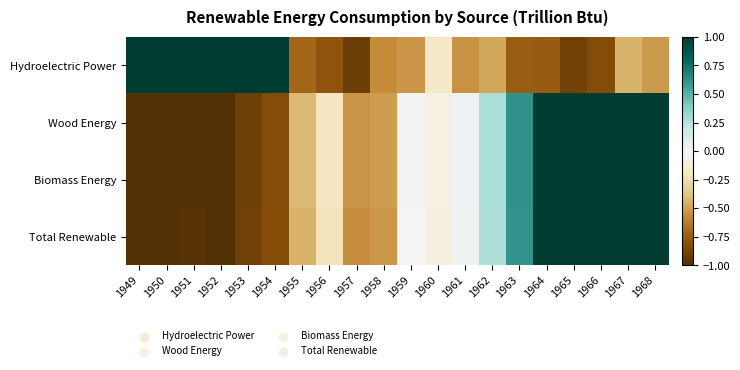

Rank the series by their maximum value, from lowest to highest.

Hydroelectric Power, Wood Energy, Biomass Energy, Total Renewable